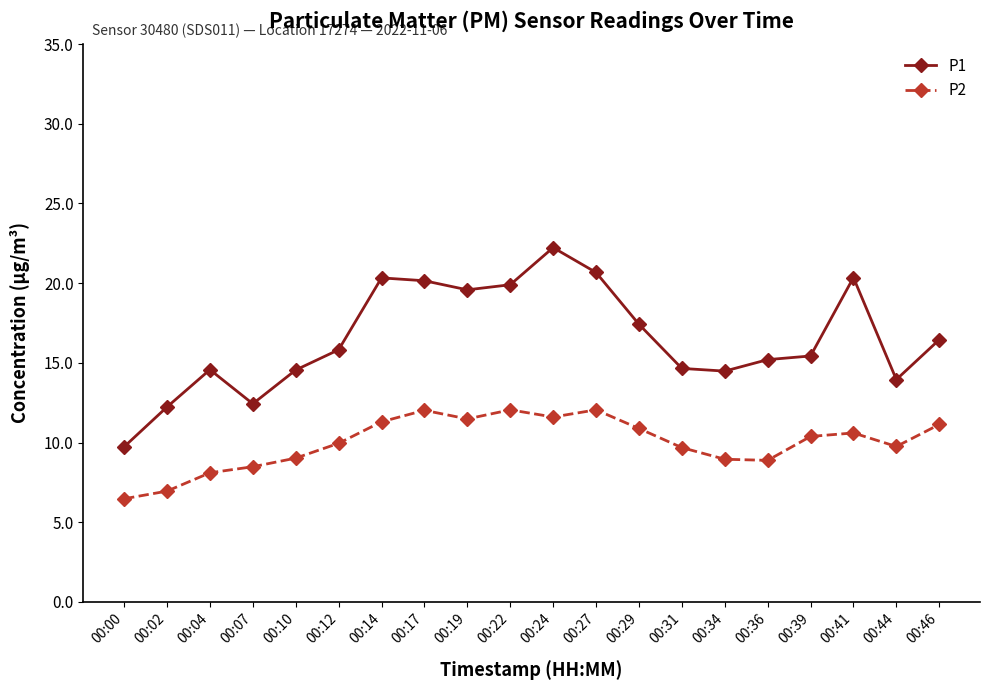

What is the total value across all series at 00:17?

32.2